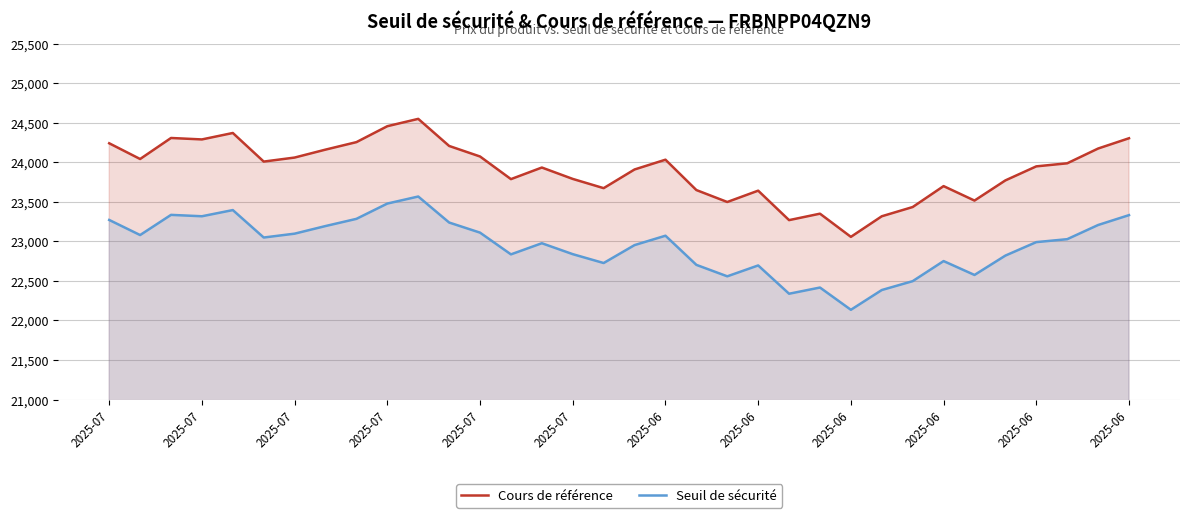

Reading left to right, list all the values displayed in this chart.

Cours de référence: 24240.8	24041.9	24307.8	24289.5	24370.9	24009.4	24060.3	24160.6	24255.3	24456.8	24549.6	24206.9	24073.7	23787.5	23934.1	23790.1	23673.3	23909.6	24033.2	23649.3	23498.3	23641.6	23269.0	23350.5	23057.4	23317.8	23434.7	23699.1	23516.2	23771.5	23948.9	23987.6	24174.3	24304.5
Seuil de sécurité: 23271.2	23080.2	23335.5	23317.9	23396.1	23049.0	23097.9	23194.2	23285.1	23478.5	23567.6	23238.6	23110.7	22836.0	22976.8	22838.6	22726.5	22953.2	23071.9	22703.3	22558.4	22695.9	22338.2	22416.5	22135.1	22385.1	22497.3	22751.2	22575.6	22820.6	22990.9	23028.1	23207.3	23332.3